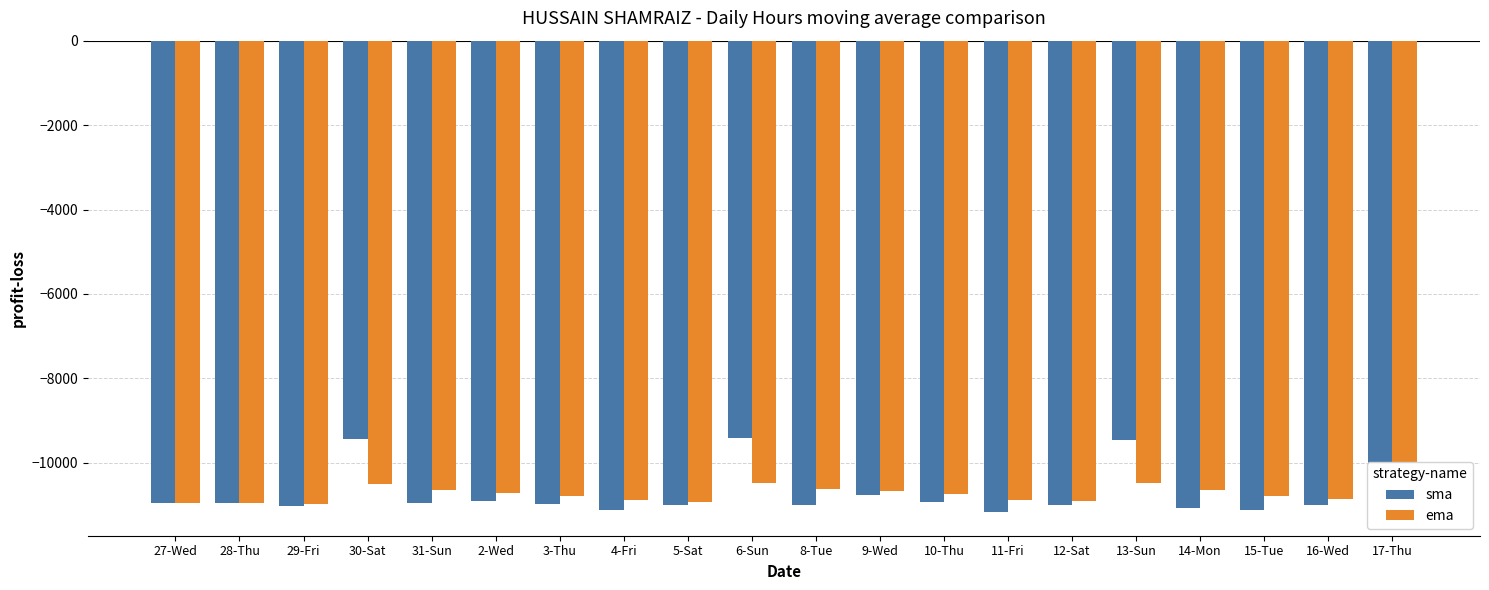

What is the difference between the highest and lowest values at 4-Fri?

219.4